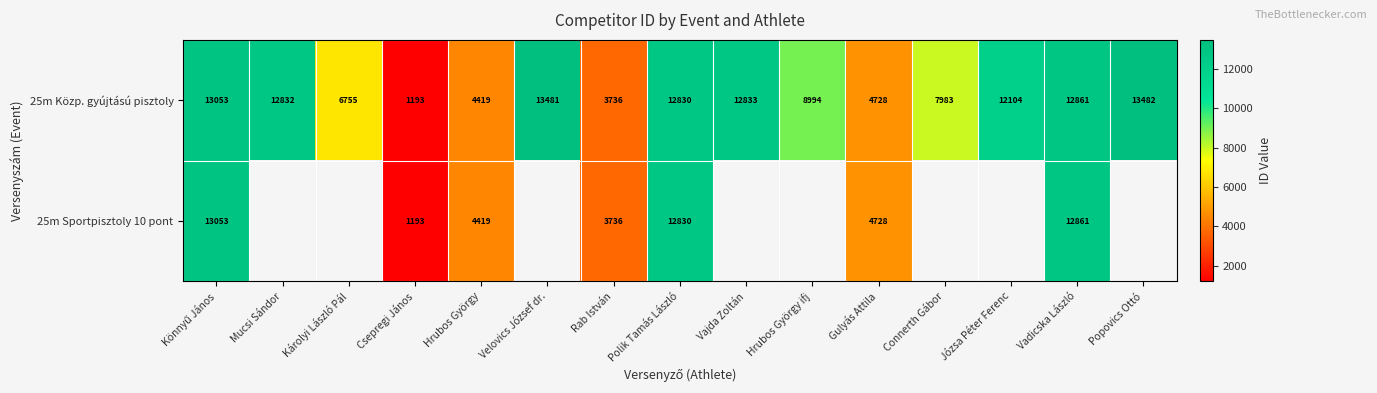

What is the difference between the second highest and second lowest values in the 25m Közp. gyújtású pisztoly series?

9745